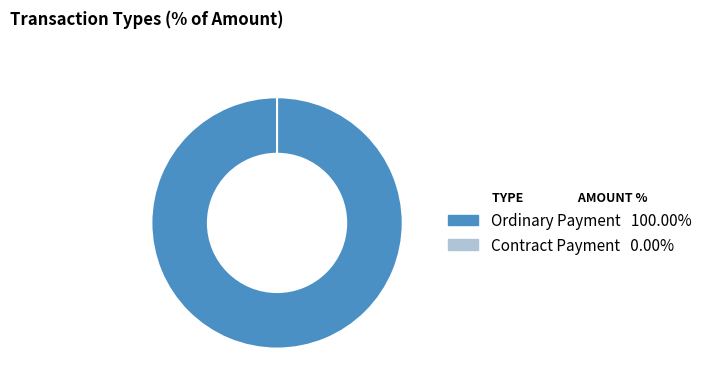

What is the smallest slice in the pie chart?

Contract Payment